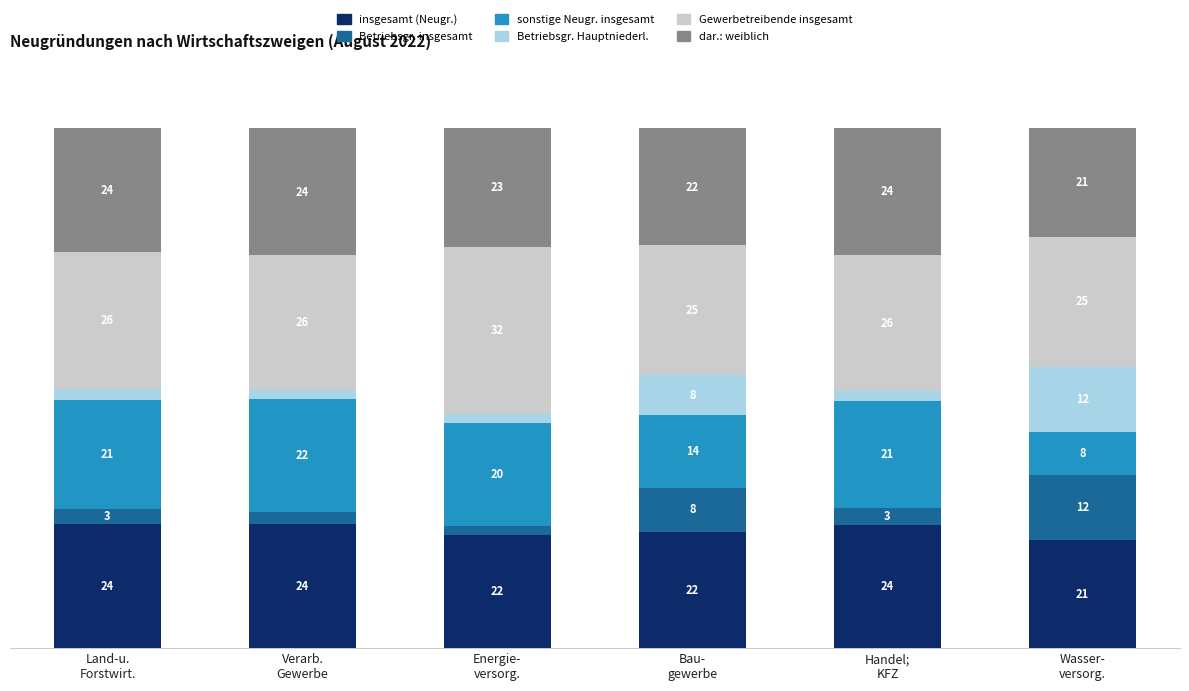

Does the chart contain any negative values?

No